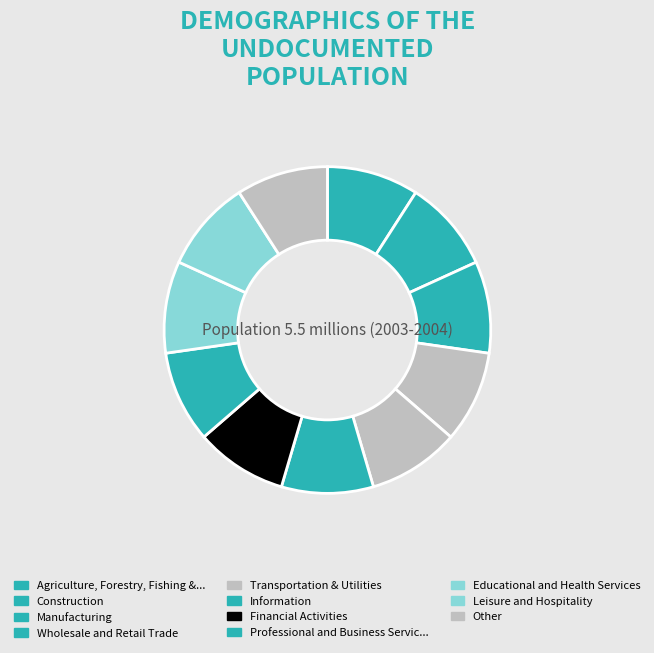

Does any single category account for the majority?

No